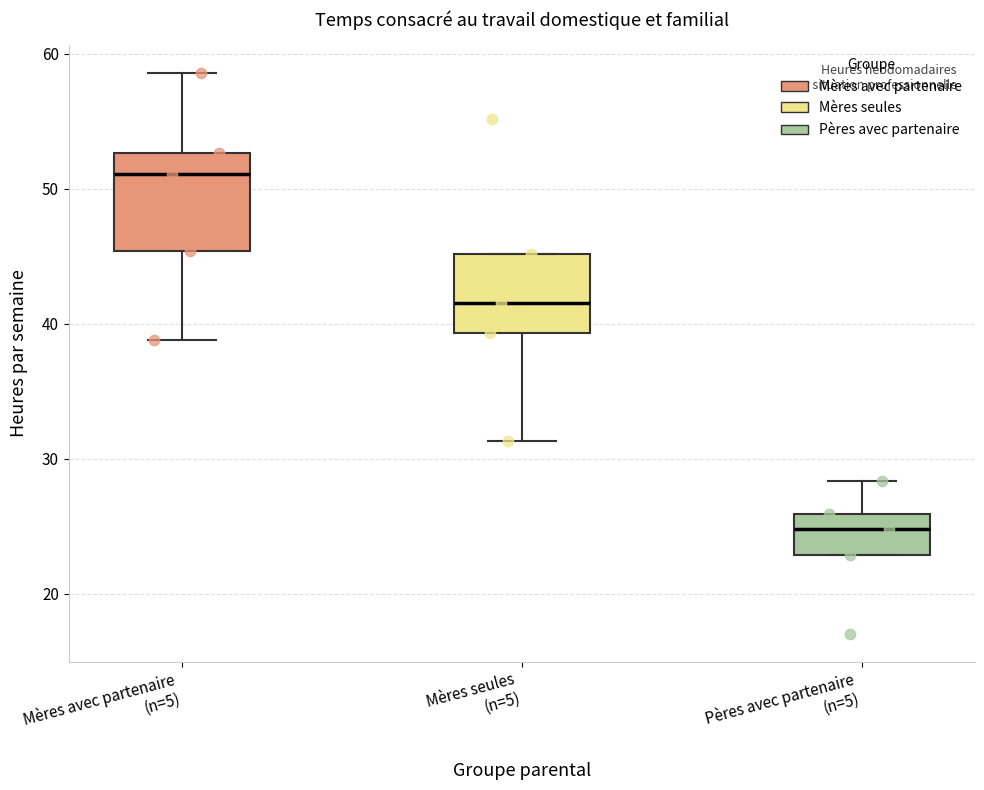

Reading left to right, read every box against the y-axis: the position of its median line, the range the box covers, and the ends of its whiskers. The values are not printed on the chart, so give them approximately, as read against the axis.

Mères avec partenaire (n=5): median 51, box 45 to 53, whiskers 39 to 59
Mères seules (n=5): median 42, box 39 to 45, whiskers 31 to 45
Pères avec partenaire (n=5): median 25, box 23 to 26, whiskers 23 to 28